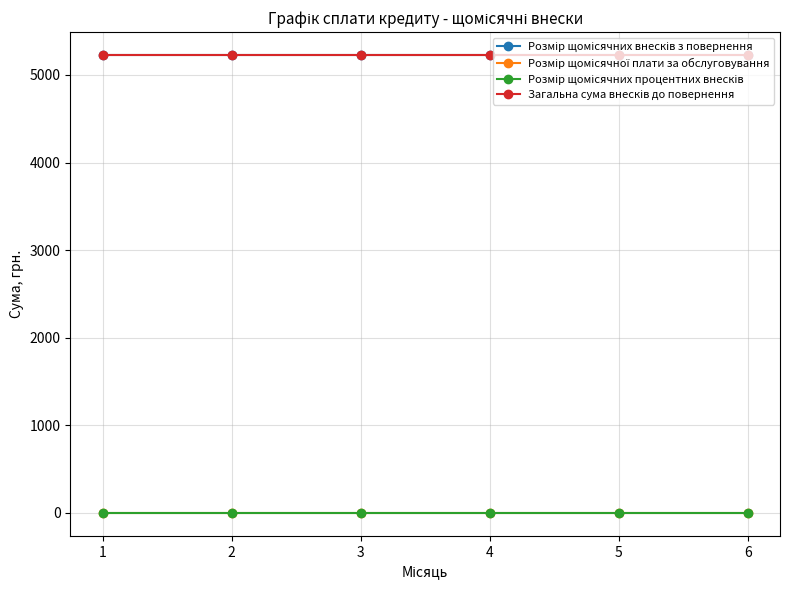

What is the maximum value shown in the chart?

5228.0